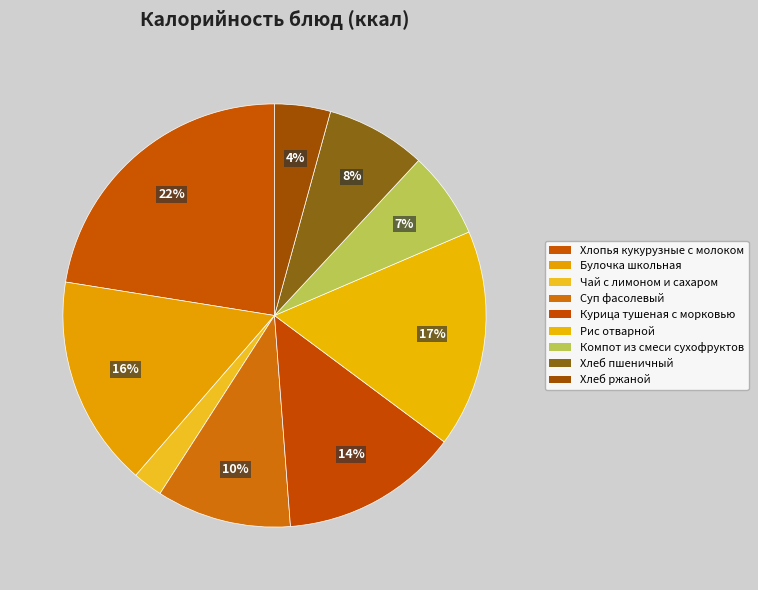

Count the number of slices in the pie.

9